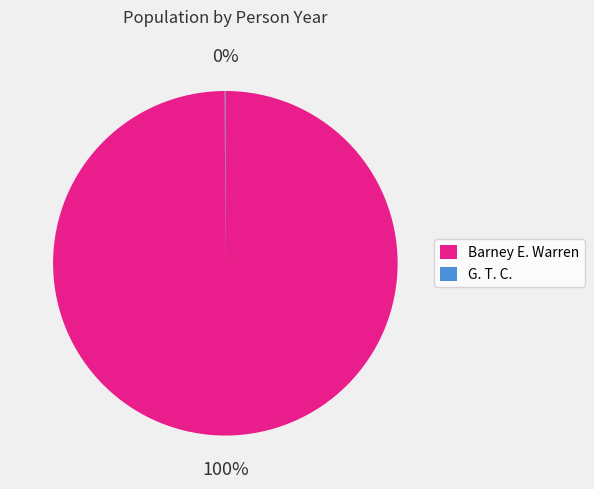

To the nearest percent, what is the difference between the largest and smallest slice percentages?

100%